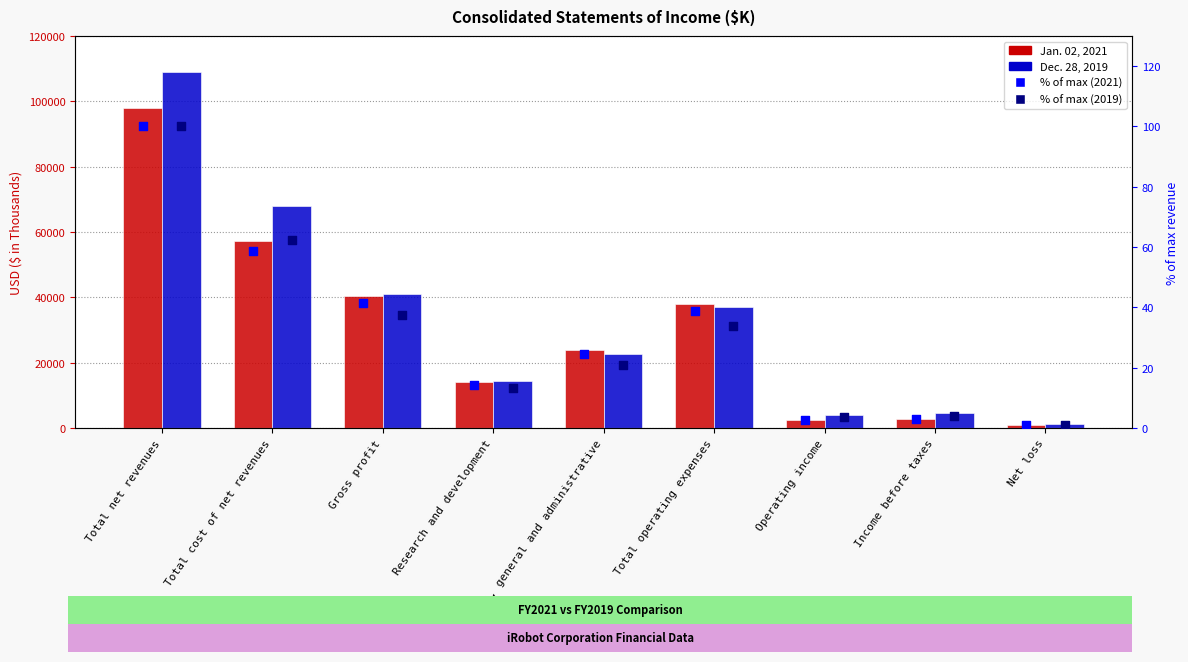

Which series has the largest Y range (max minus min)?

Dec. 28, 2019